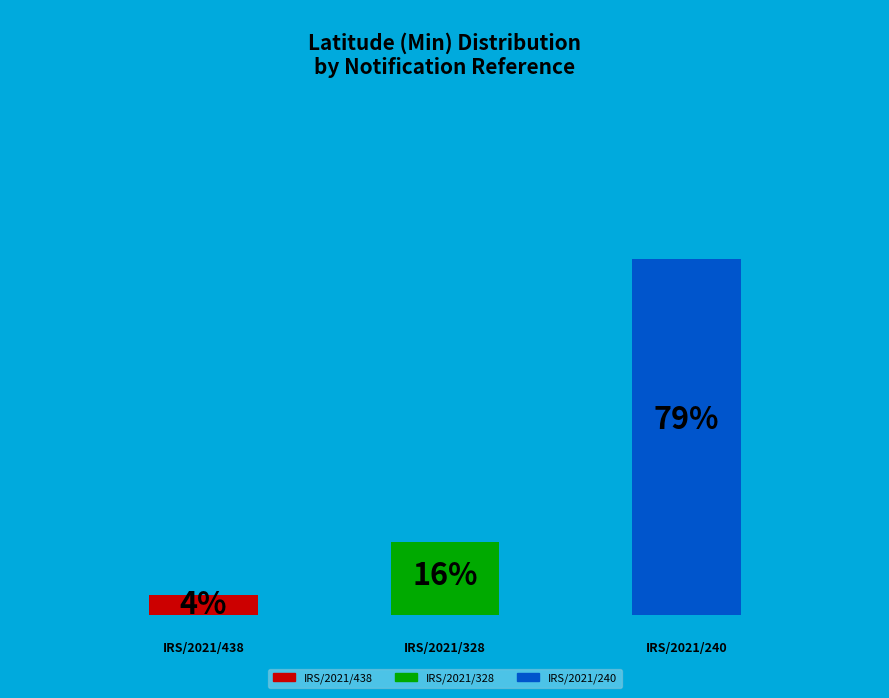

Which has a higher value, IRS/2021/240/GENERAL or IRS/2021/438/GENERAL?

IRS/2021/240/GENERAL